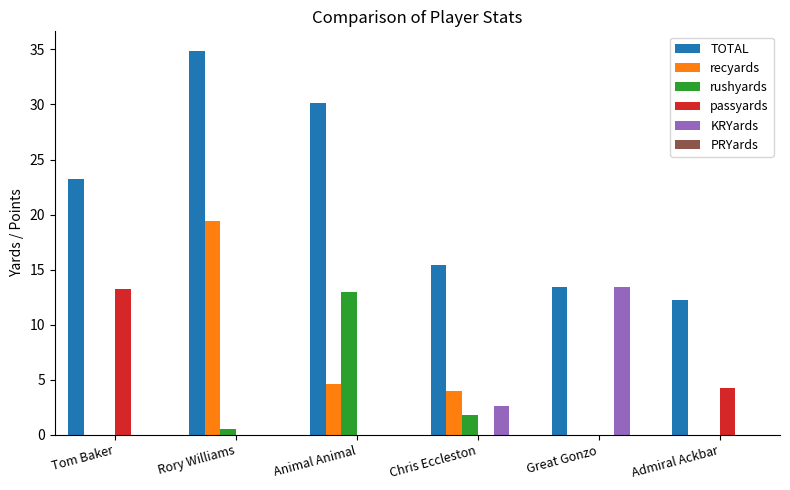

Are the bars horizontal?

No